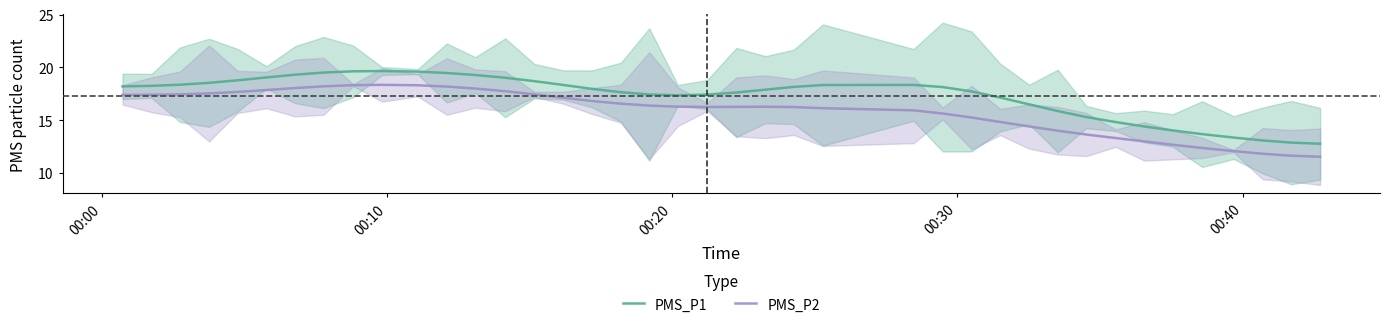

True or false: PMS_P2 and PMS_P1 cross at least once.

False